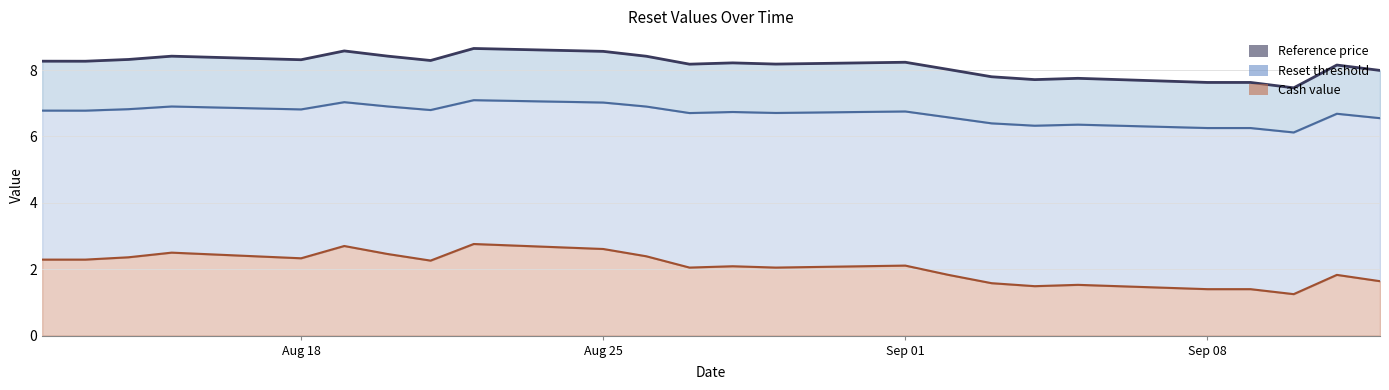

True or false: Reference price (line) and Reset threshold (line) cross at least once.

False